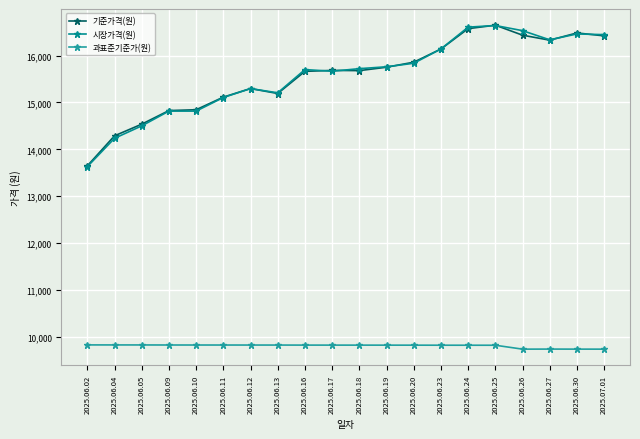

Which label corresponds to the smallest value in the chart?

2025.06.26